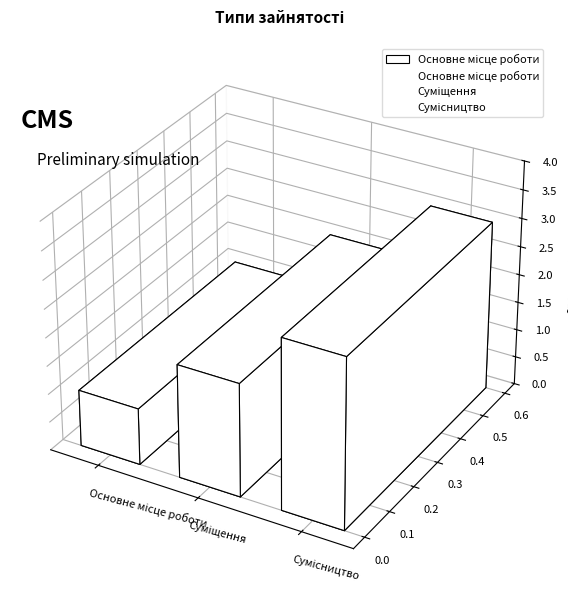

At which label does the data first exceed 2?

Сумісництво